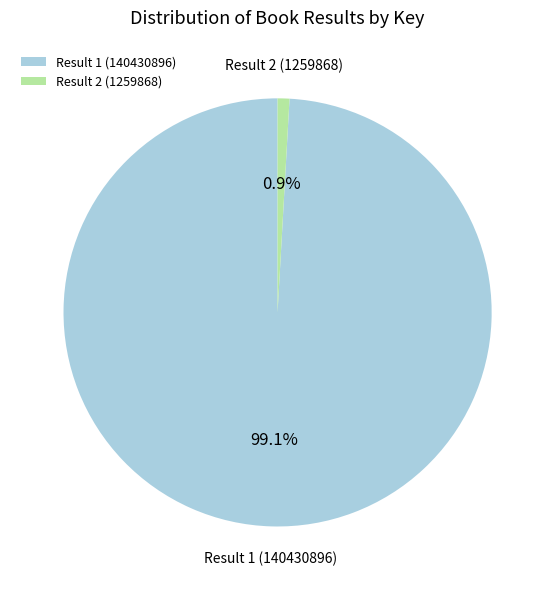

What is the majority slice?

Result 1 (140430896)